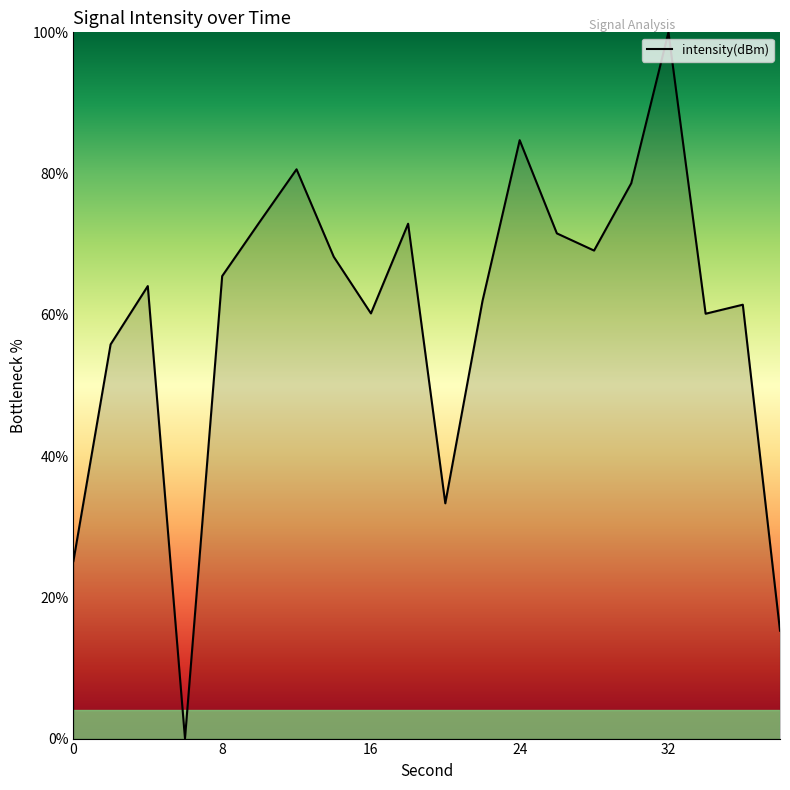

What is the difference between the maximum and minimum values?

100.0